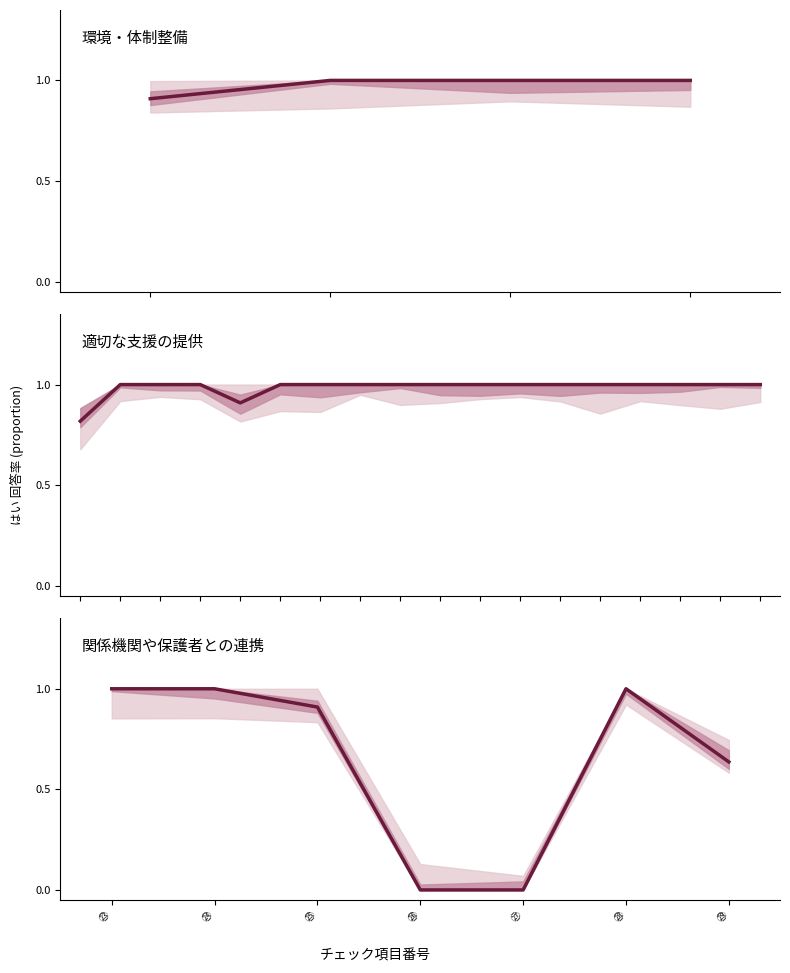

What is the greatest value displayed?

1.0